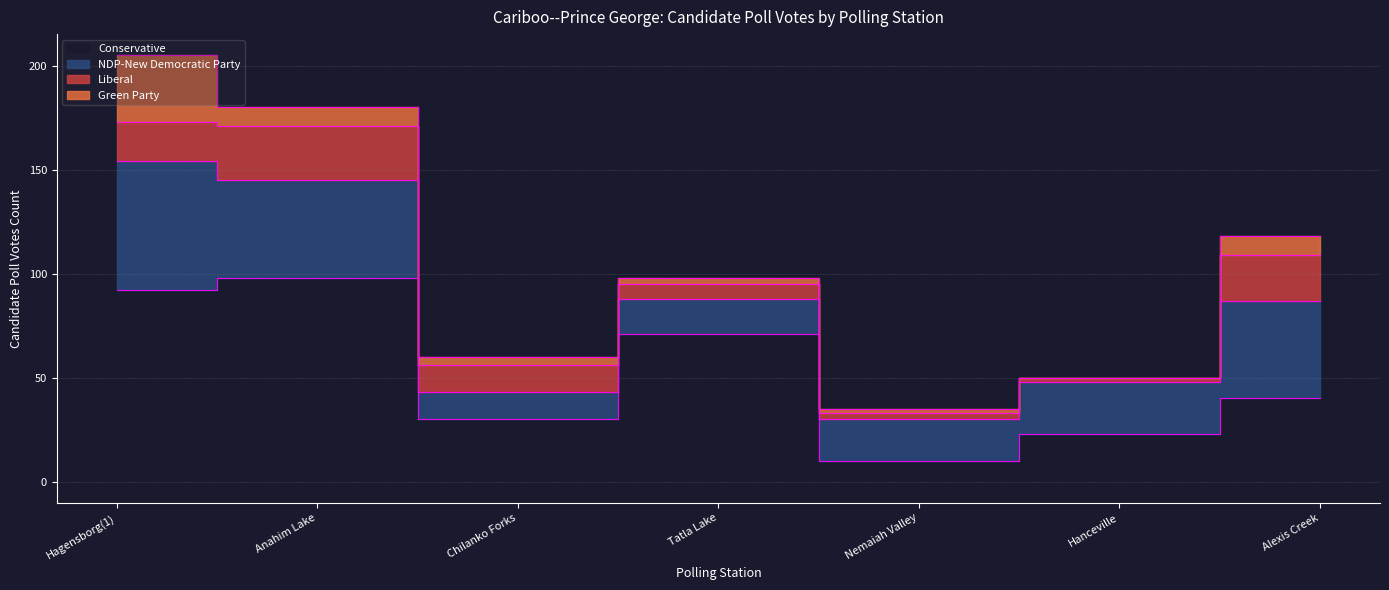

How many times do Green Party and Liberal cross each other?

1